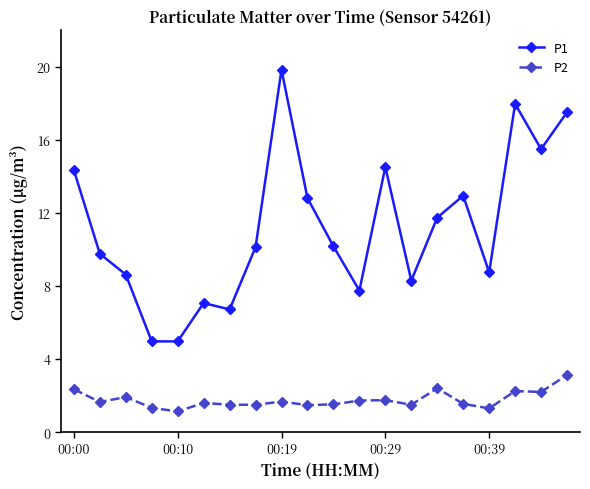

True or false: P2 and P1 intersect in this chart.

False